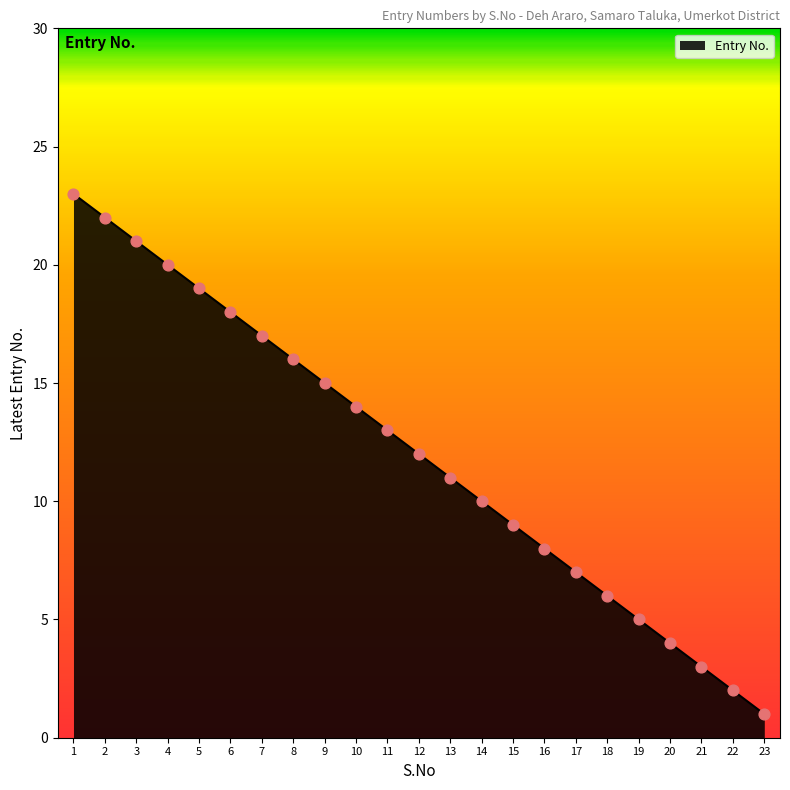

What is the change in value from 2 to 19?

-17